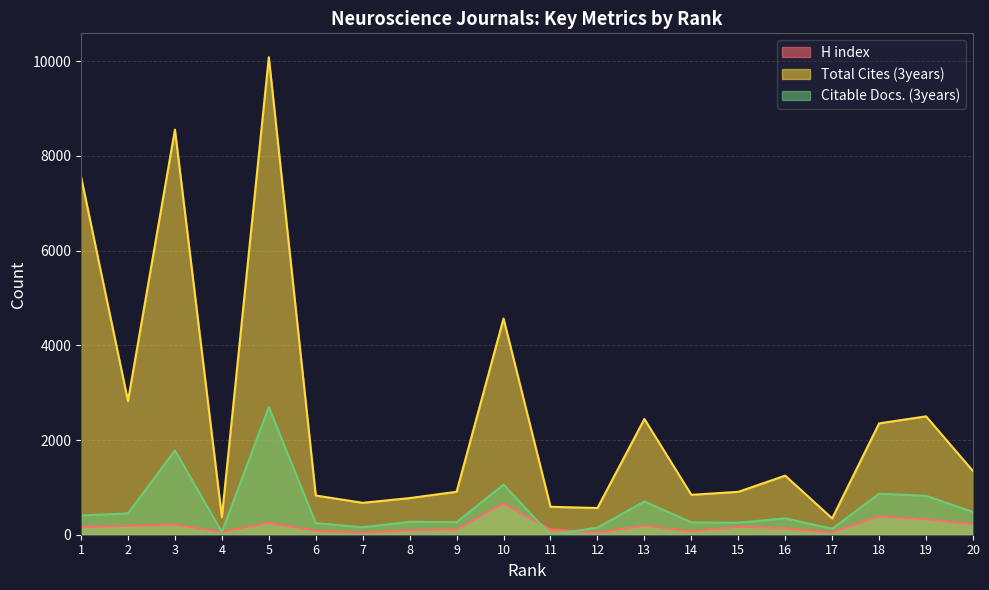

How many values in the Total Cites (3years) series are below 1248?

10